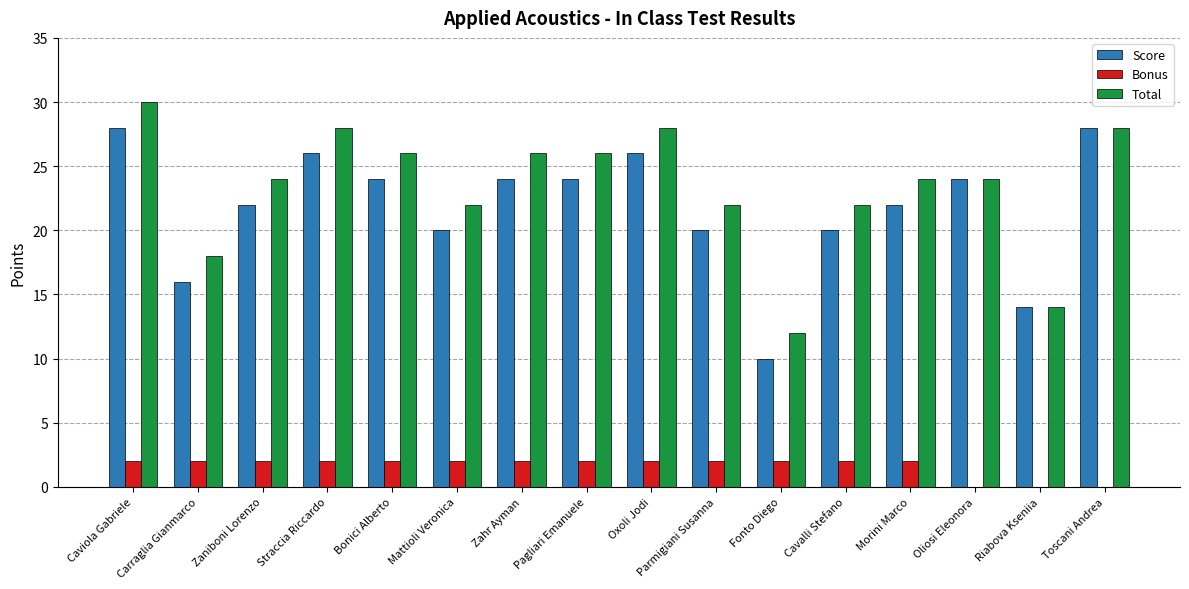

Reading left to right, list all the values displayed in this chart.

Score: 28	16	22	26	24	20	24	24	26	20	10	20	22	24	14	28
Bonus: 2	2	2	2	2	2	2	2	2	2	2	2	2	0	0	0
Total: 30	18	24	28	26	22	26	26	28	22	12	22	24	24	14	28